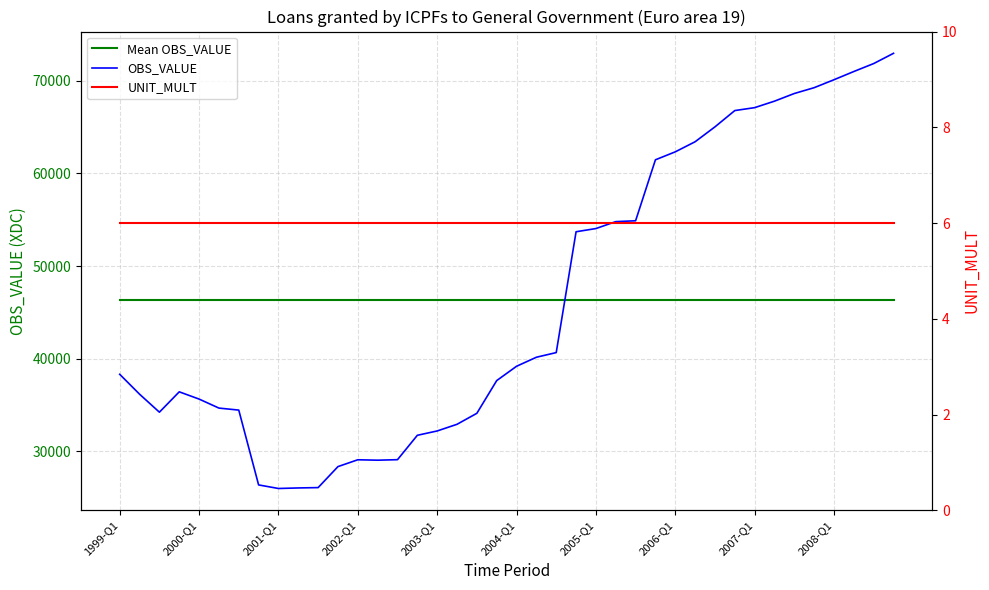

True or false: UNIT_MULT has a value of 2.8 at 33.

False